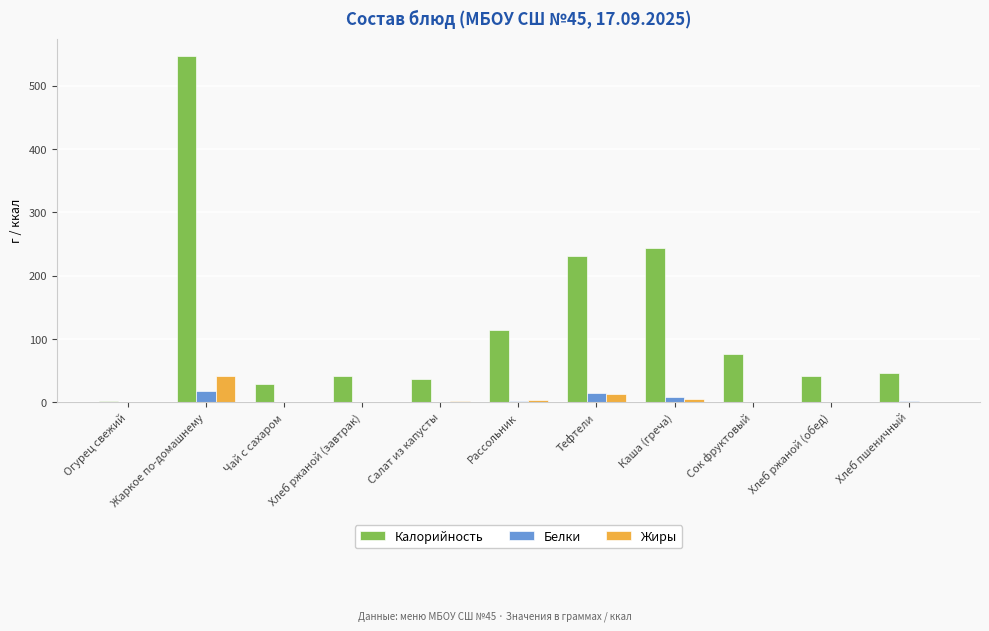

What is the greatest value displayed?

547.1